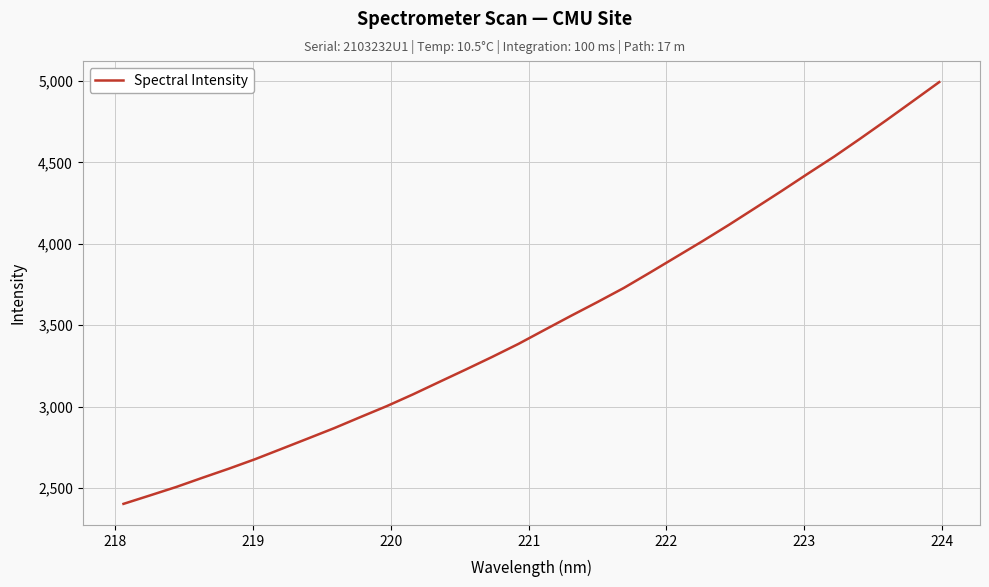

What is the minimum value shown in the chart?

2403.7